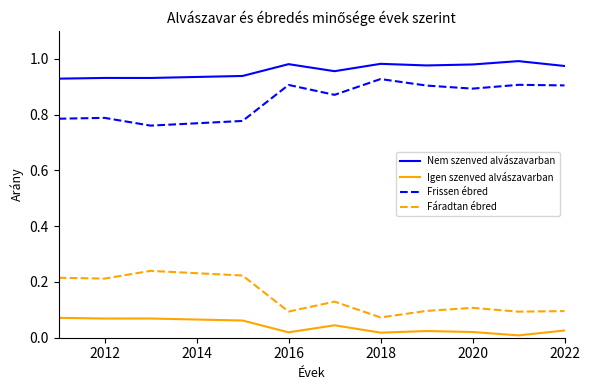

True or false: Fáradtan ébred and Igen szenved alvászavarban cross at least once.

False